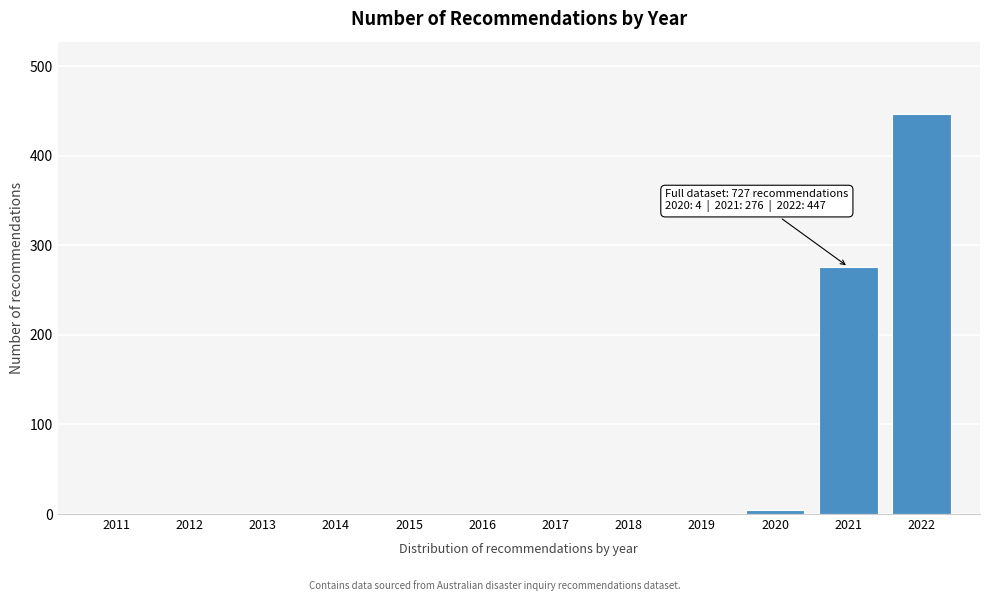

Reading left to right, extract all data points from this chart.

2011=0	2012=0	2013=0	2014=0	2015=0	2016=0	2017=0	2018=0	2019=0	2020=4	2021=276	2022=447